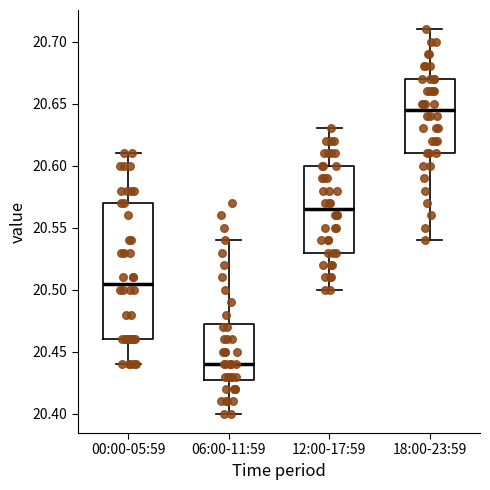

Reading left to right, transcribe this box plot: for each box, give where its median line is, the range the box spans, and where its two whiskers end, as read against the y-axis. The values are not printed on the chart, so give them approximately, as read against the axis.

00:00-05:59: median 20.505, box 20.460 to 20.570, whiskers 20.440 to 20.610
06:00-11:59: median 20.440, box 20.430 to 20.475, whiskers 20.400 to 20.540
12:00-17:59: median 20.565, box 20.530 to 20.600, whiskers 20.500 to 20.630
18:00-23:59: median 20.645, box 20.610 to 20.670, whiskers 20.540 to 20.710